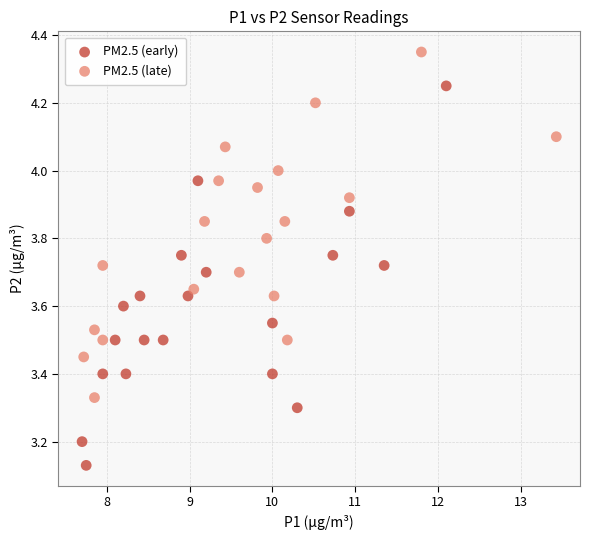

Which series contains the highest Y value?

PM2.5 (late)